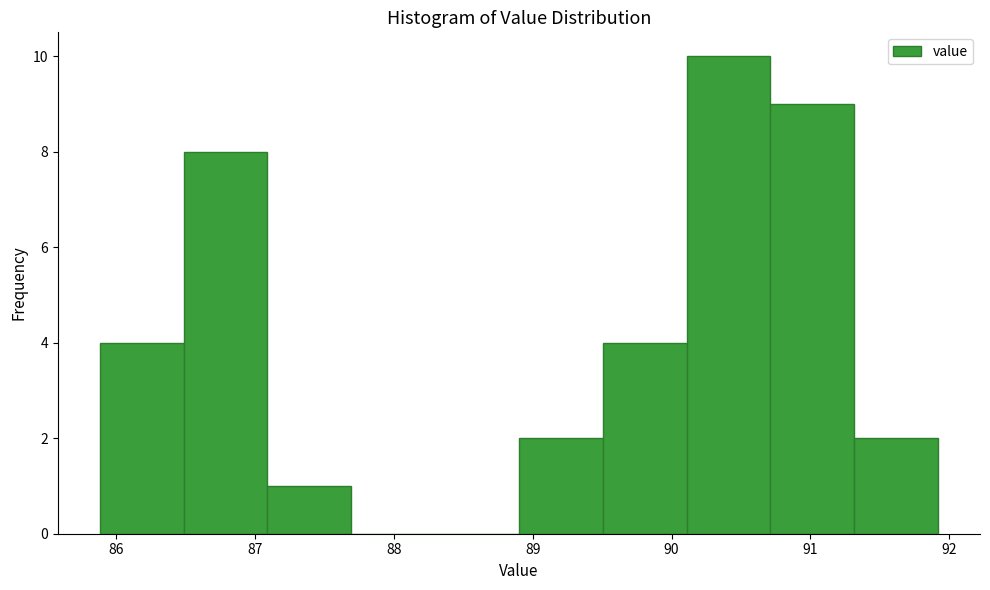

Reading left to right, list every bar in this chart as the range it spans on the x-axis followed by its height. Neither the bar edges nor the heights are printed on the chart, so give them approximately, as read against the axes.

85.9 to 86.5: 4
86.5 to 87.1: 8
87.1 to 87.7: 1
87.7 to 88.3: 0
88.3 to 88.9: 0
88.9 to 89.5: 2
89.5 to 90.1: 4
90.1 to 90.7: 10
90.7 to 91.3: 9
91.3 to 91.9: 2